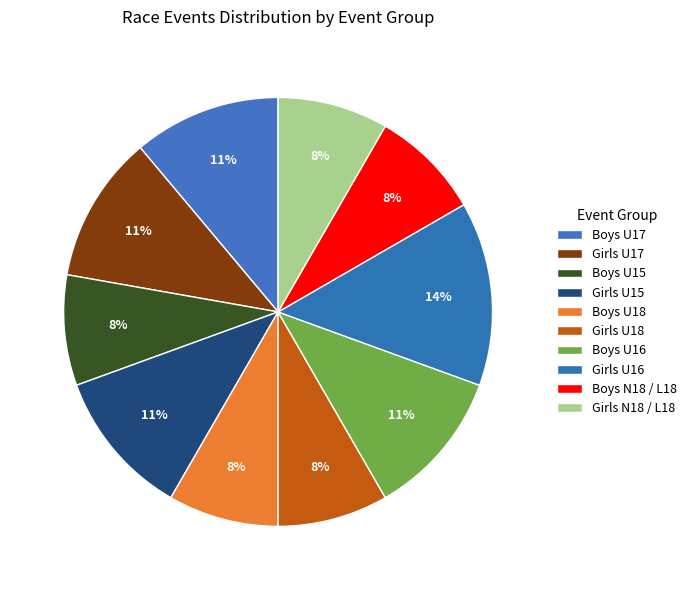

Which slice is the largest?

Girls U16